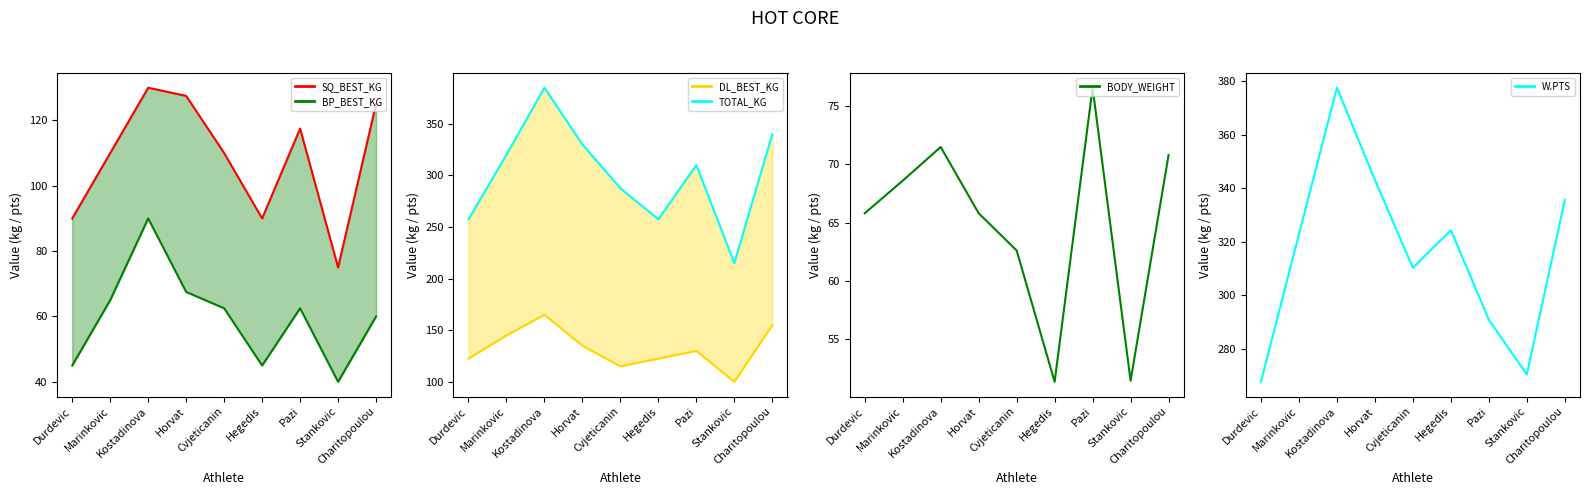

How many values in the W.PTS series are below 322?

4